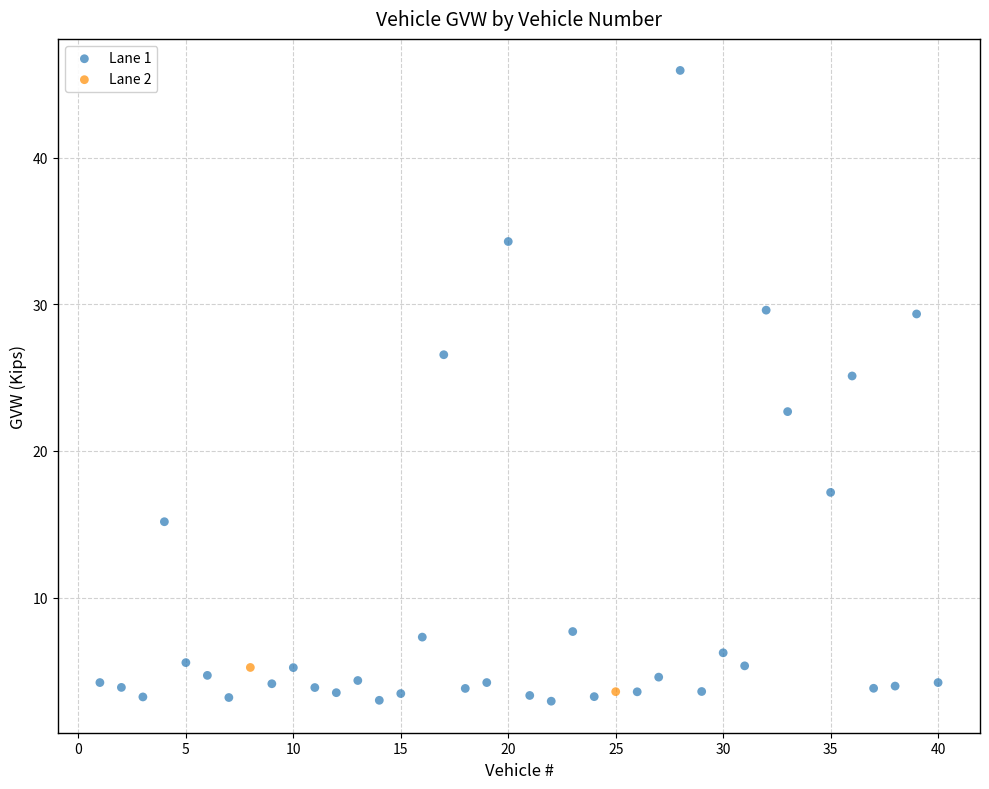

What are all the series names shown in the legend?

Lane 1, Lane 2